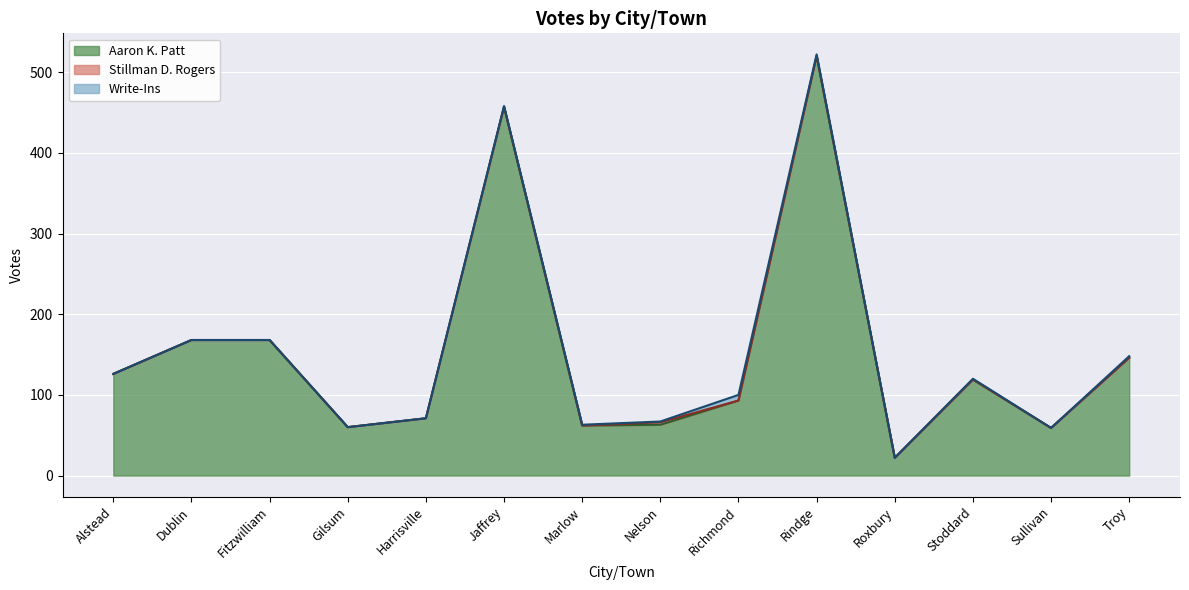

What are all the series names shown in the legend?

Aaron K. Patt, Stillman D. Rogers, Write-Ins